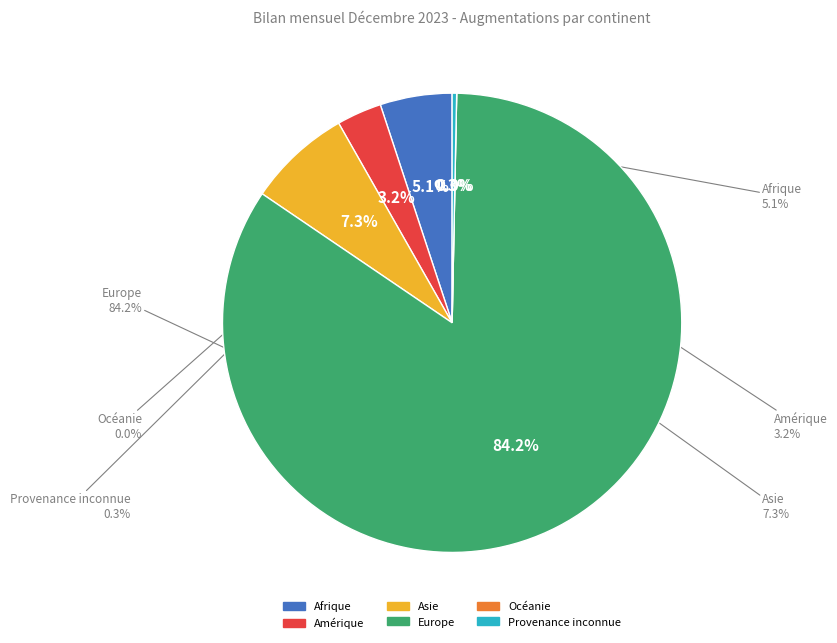

Combined, what portion of the pie is Amérique and Océanie?

3.2%